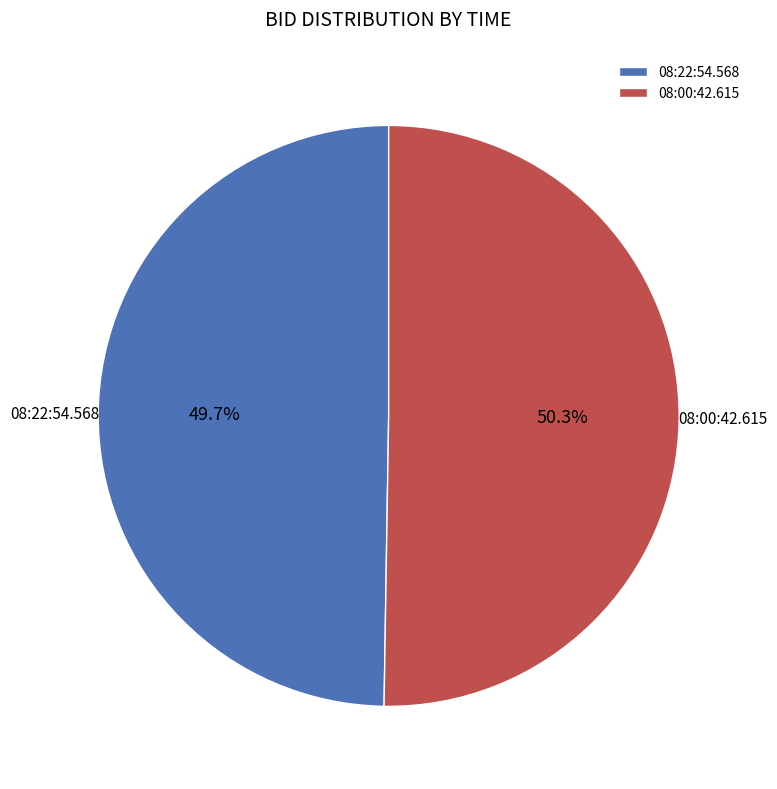

Which category has the smallest portion of the pie?

08:22:54.568